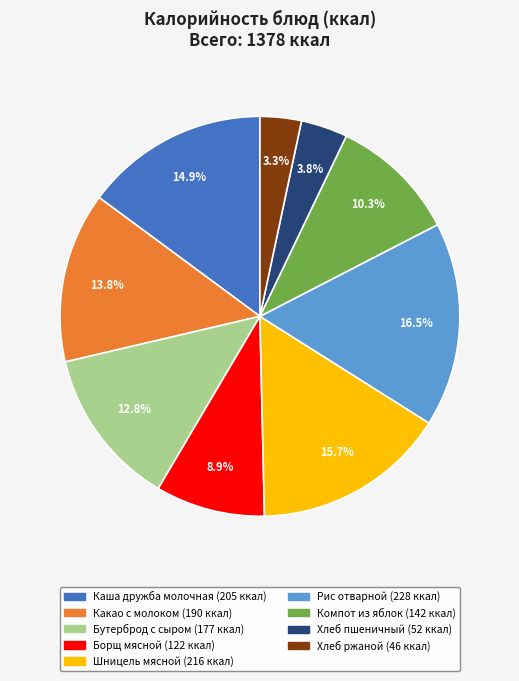

Does any single category account for the majority?

No